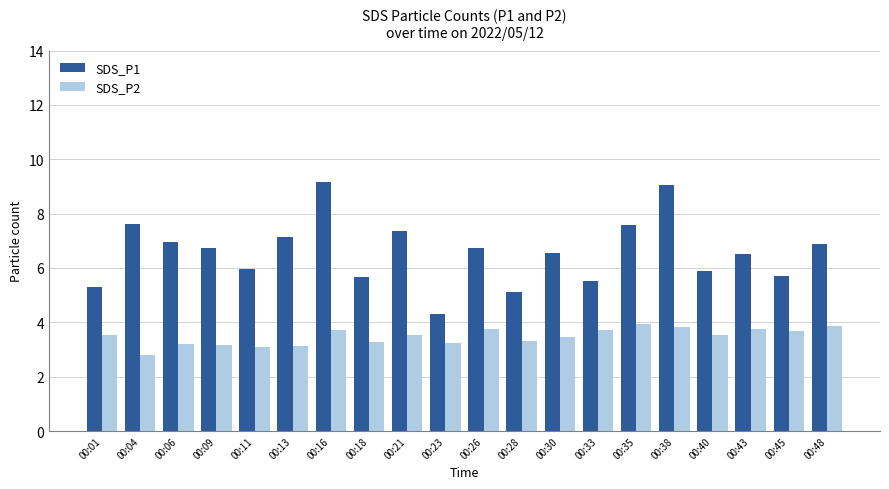

List the series in order of their peak value, lowest first.

SDS_P2, SDS_P1